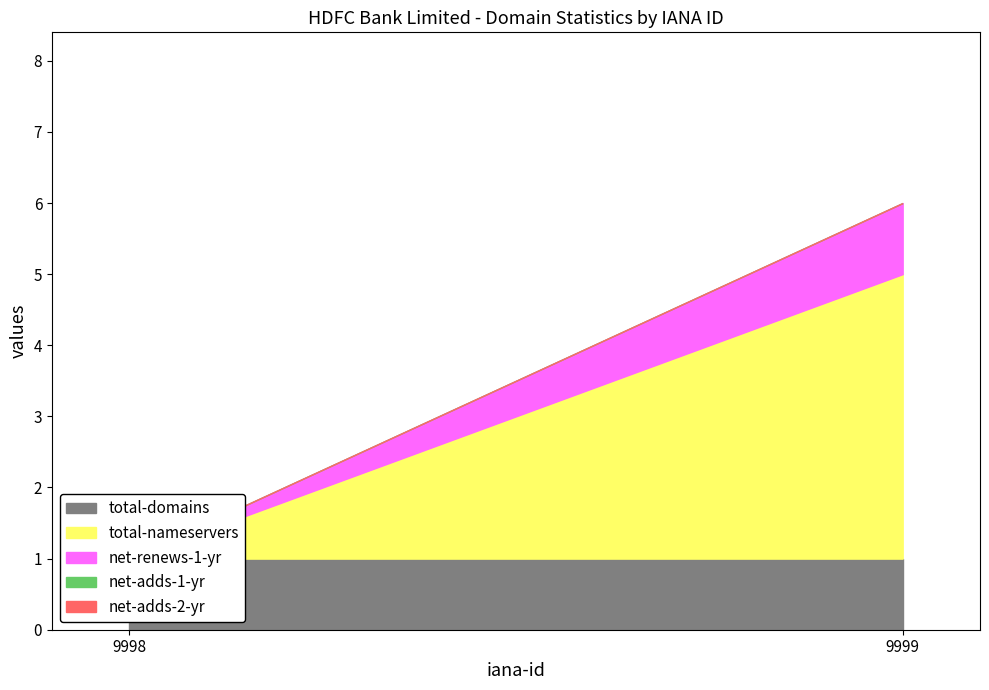

Reading left to right, list all the values displayed in this chart.

total-domains: 9998=1	9999=1
total-nameservers: 9998=0	9999=4
net-renews-1-yr: 9998=0	9999=1
net-adds-1-yr: 9998=0	9999=0
net-adds-2-yr: 9998=0	9999=0